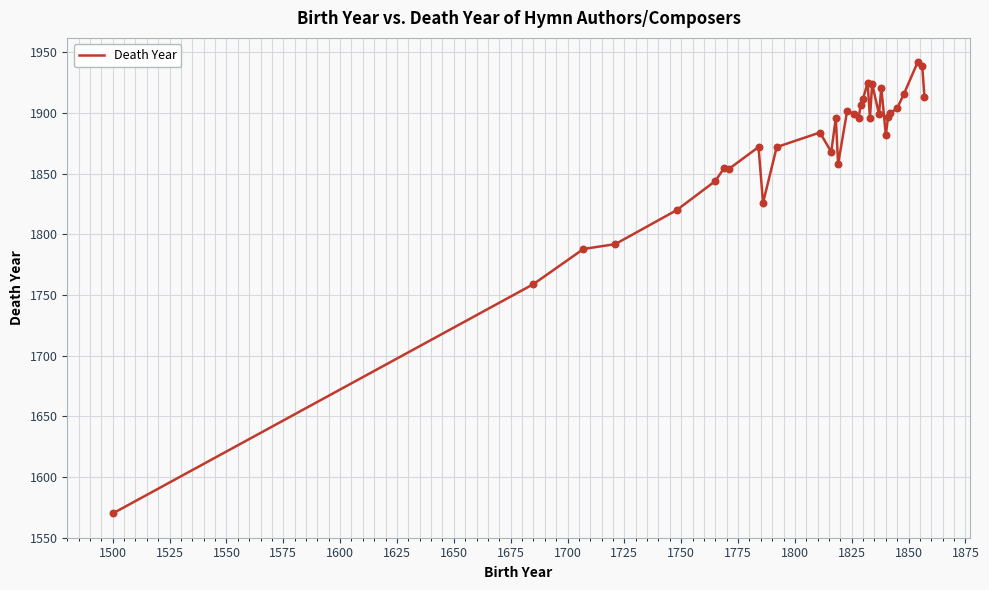

What is the smallest value displayed?

1570